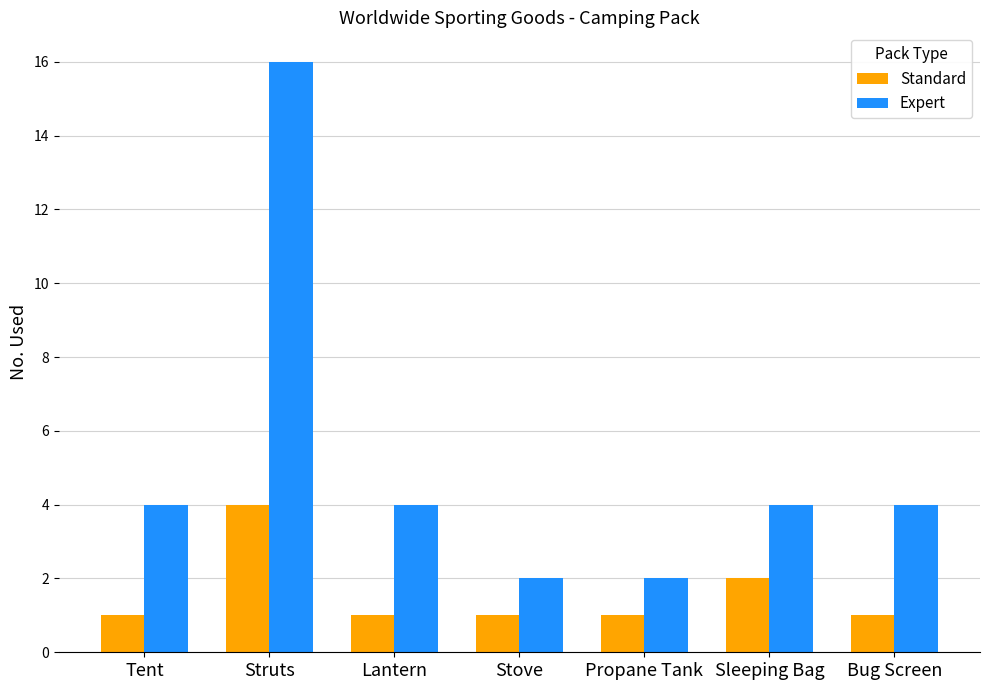

Reading left to right, list all the values displayed in this chart.

Standard: Tent=1	Struts=4	Lantern=1	Stove=1	Propane Tank=1	Sleeping Bag=2	Bug Screen=1
Expert: Tent=4	Struts=16	Lantern=4	Stove=2	Propane Tank=2	Sleeping Bag=4	Bug Screen=4